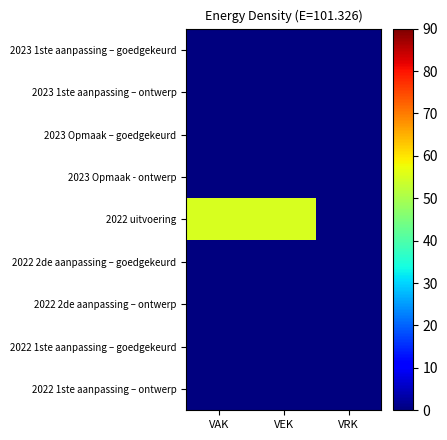

At how many categories does at least one series exceed 23?

2